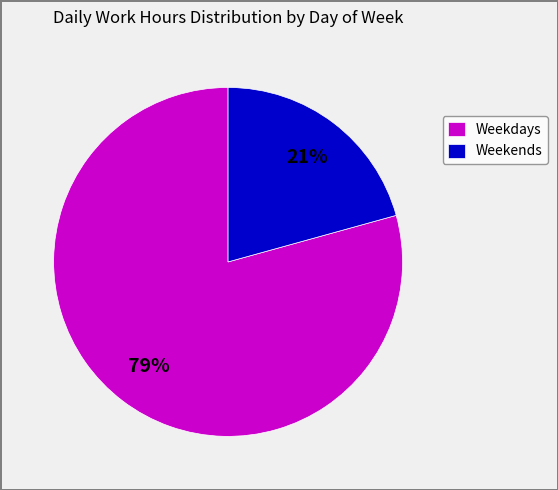

To the nearest percent, what is the average slice percentage?

50%